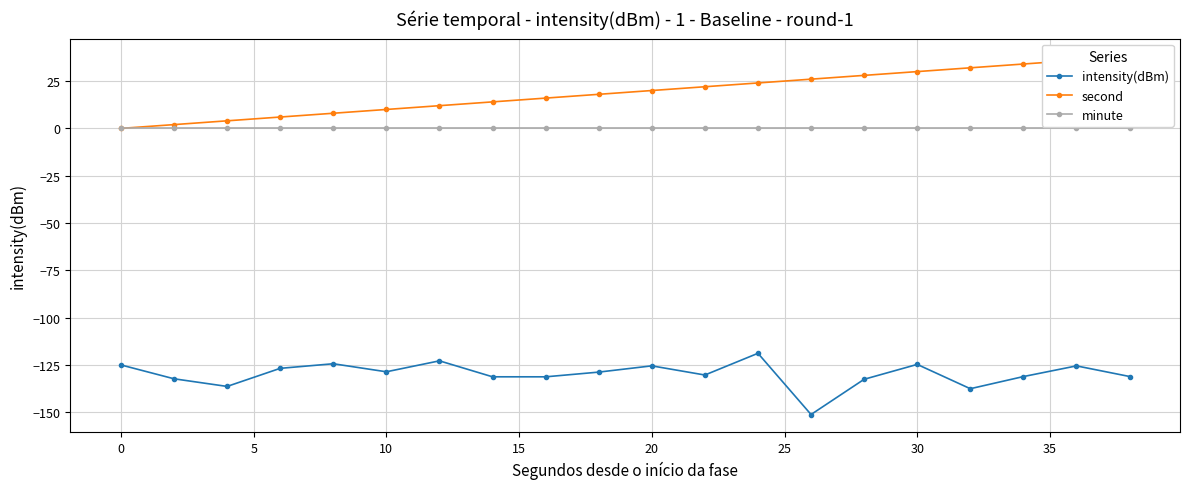

Does the chart have visible grid lines?

Yes